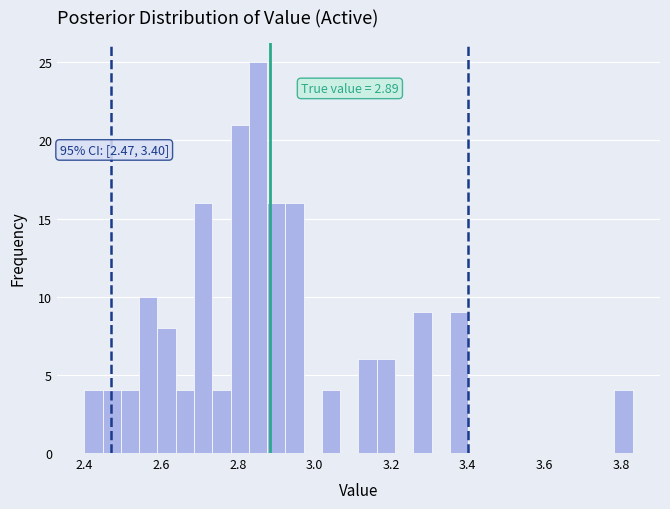

Read against the x-axis, roughly where is the centre of the tallest bar?

2.86